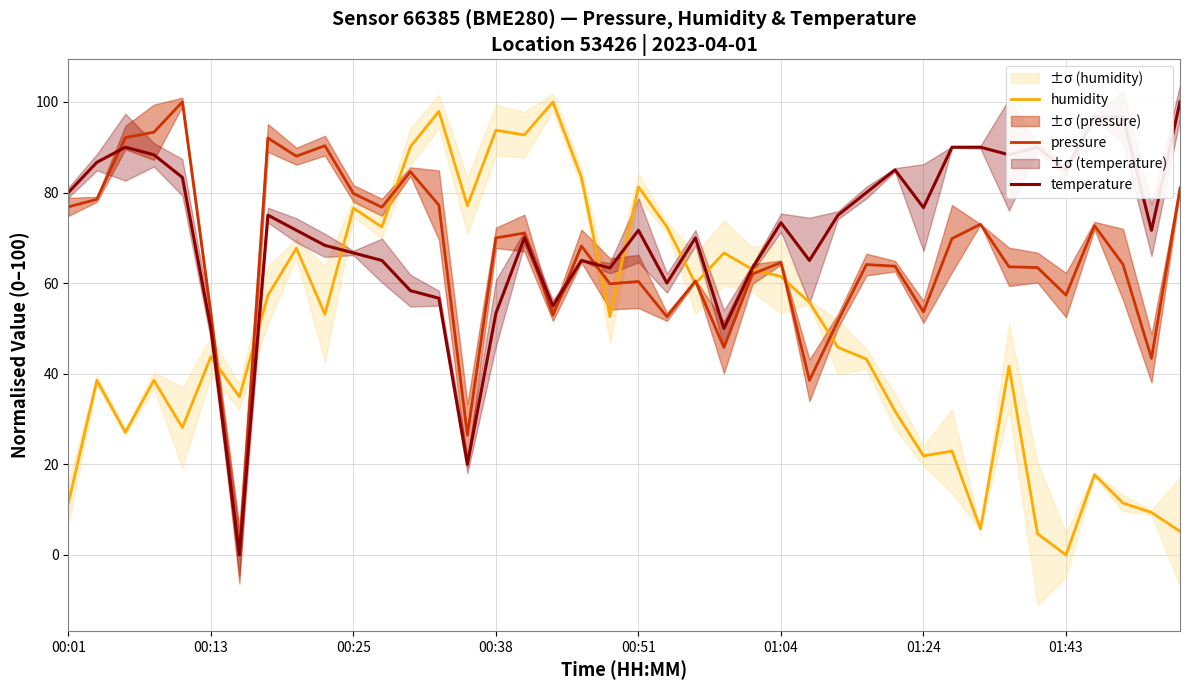

Is it true that temperature equals 125.4 at 00:51?

False